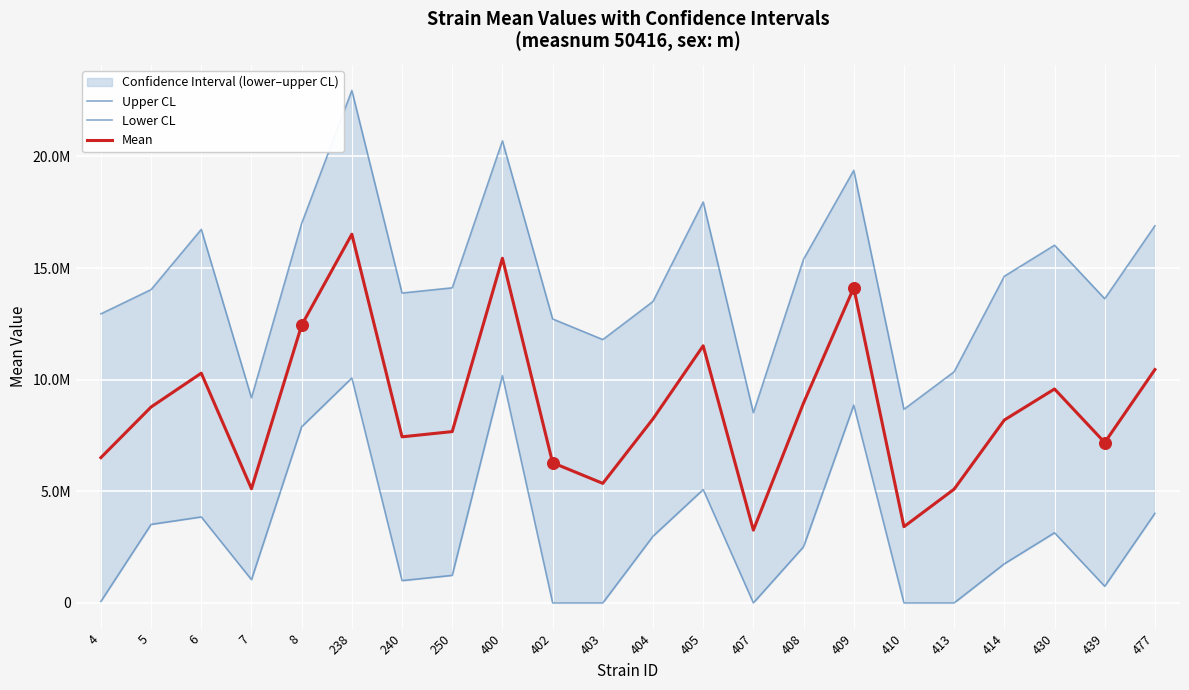

What are all the series names shown in the legend?

Upper CL, Lower CL, Mean